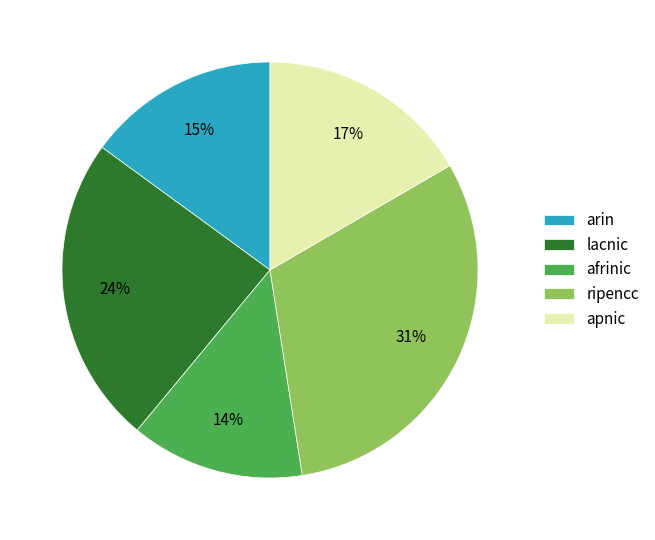

To the nearest percent, what is the combined percentage of lacnic and arin?

39%